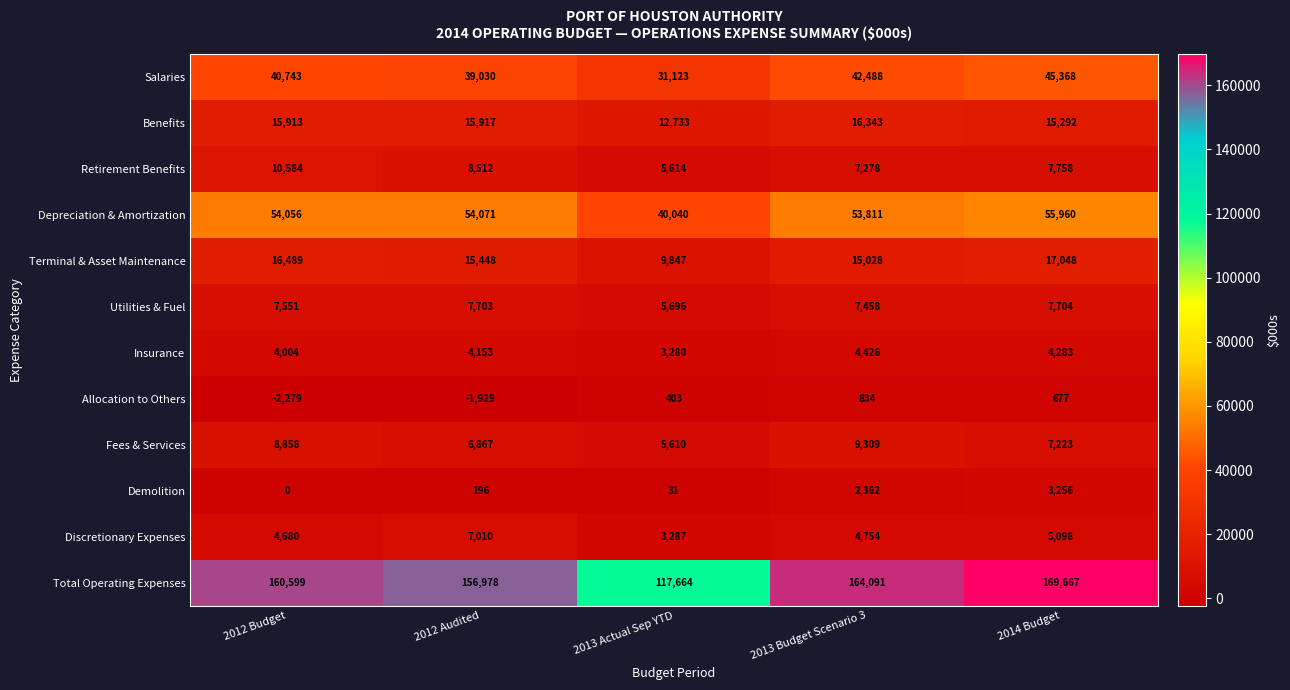

What is the approximate value of Utilities & Fuel at 2014 Budget, to the nearest 100?

7700